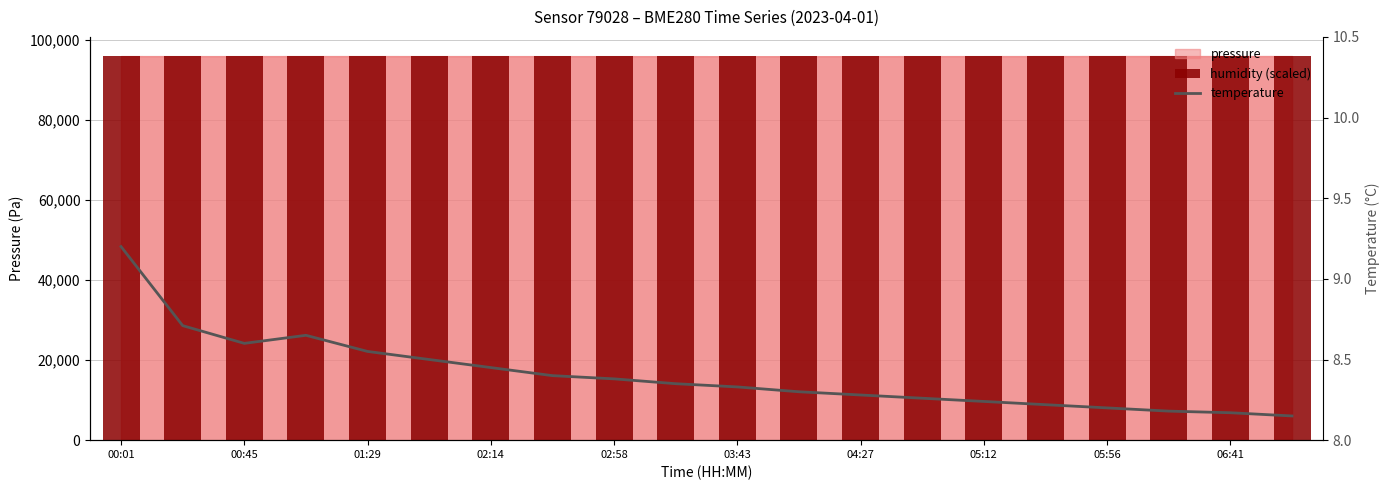

What position from the left is 15?

16